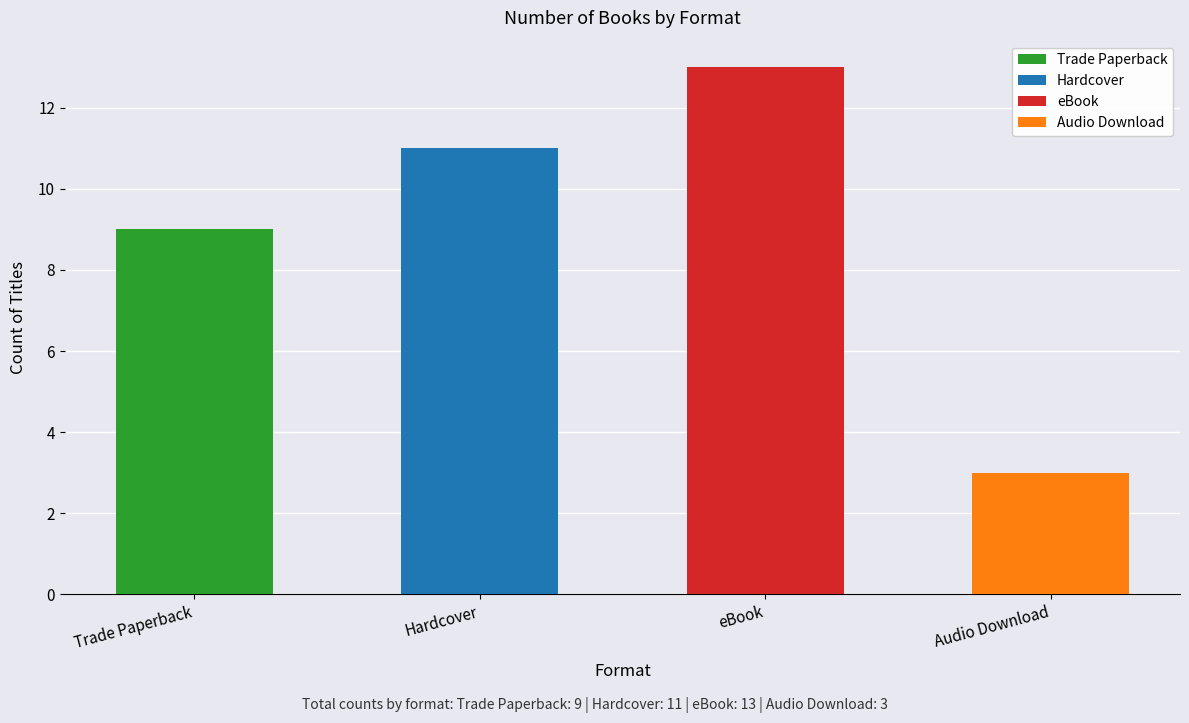

What is the label of the 3rd bar from the right?

Hardcover